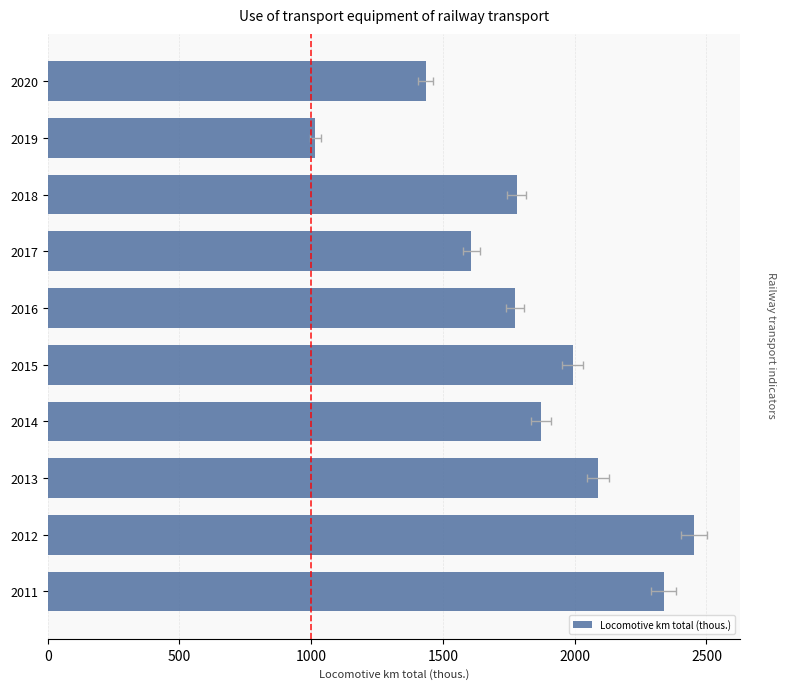

What is the sum of all values?

18355